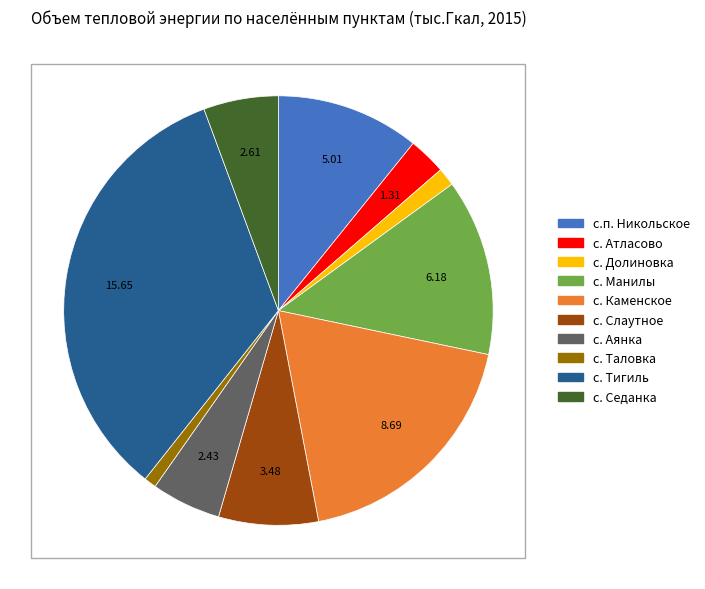

What is the largest slice in the pie chart?

с. Тигиль